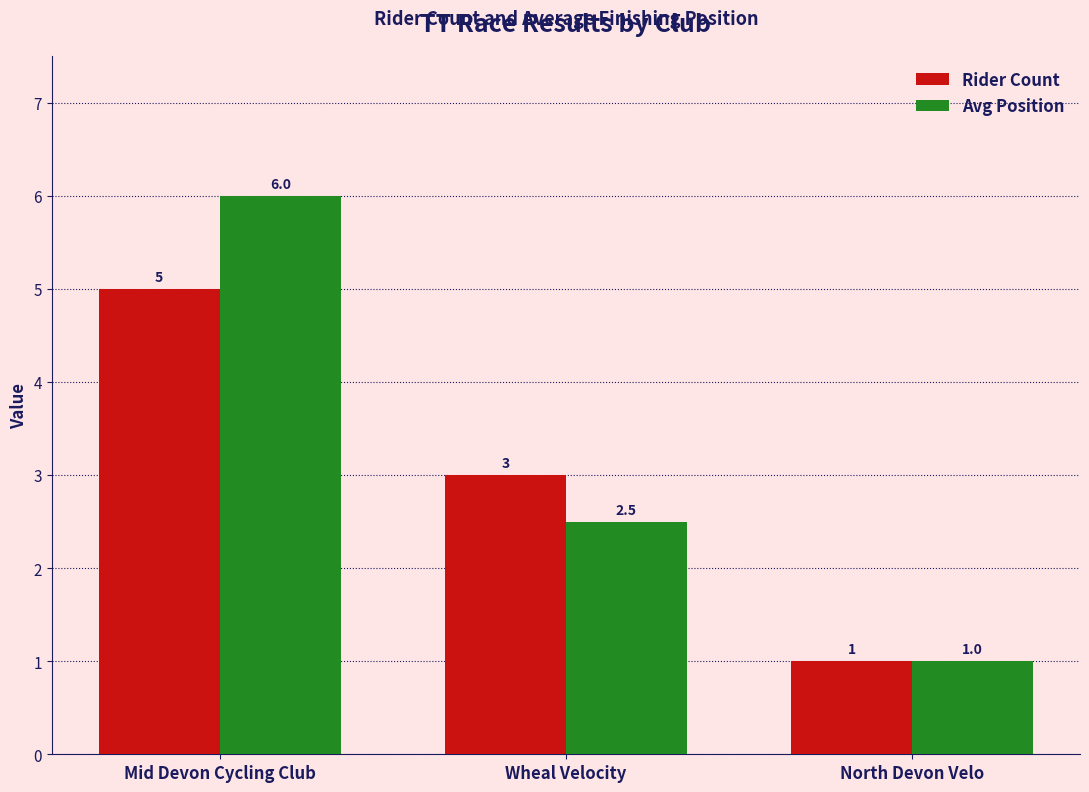

Which series changed the most between Mid Devon Cycling Club and Wheal Velocity?

Avg Position